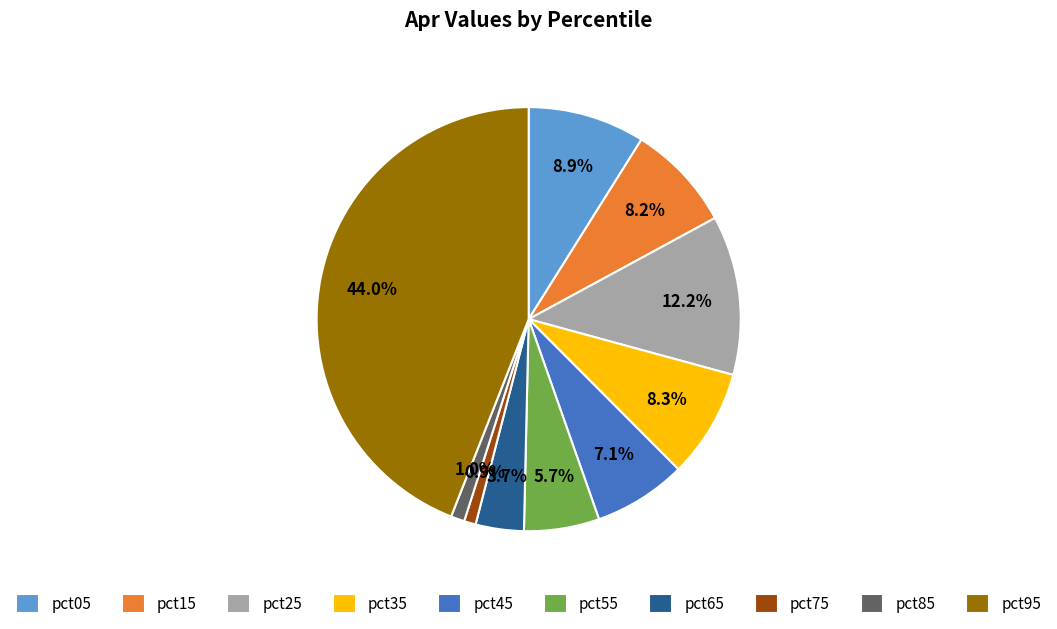

How many slices are in this pie chart?

10